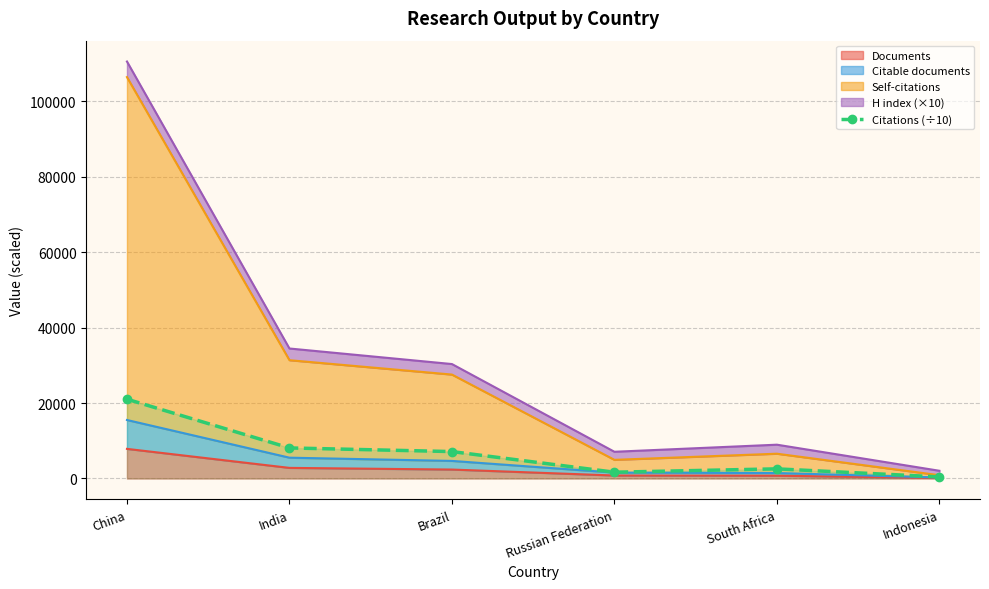

At which label does the data first exceed 7131?

China